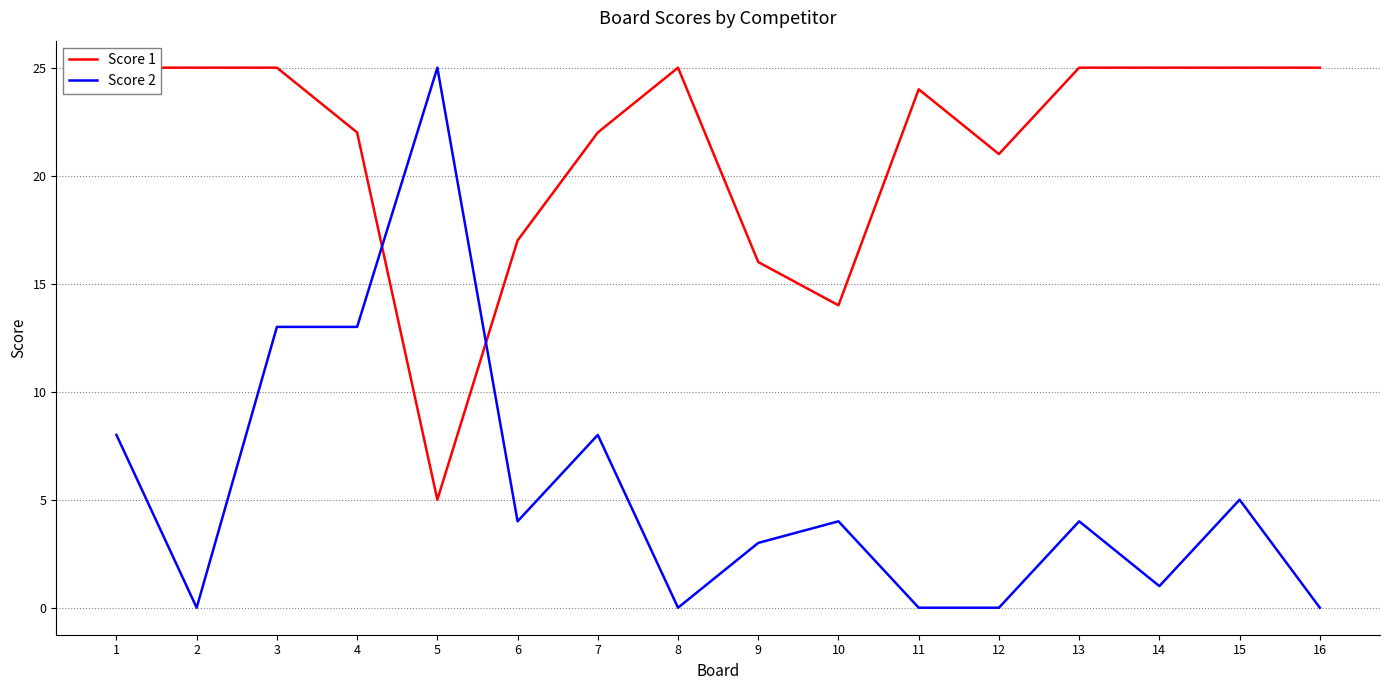

What is the value of the Score 1 point at the 1st from the left?

25